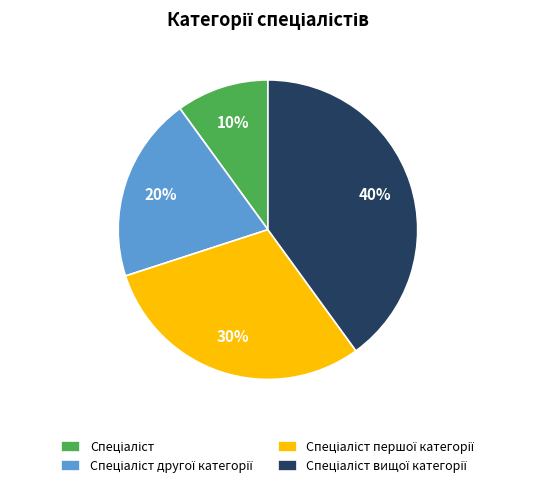

Is there a majority slice in this chart?

No